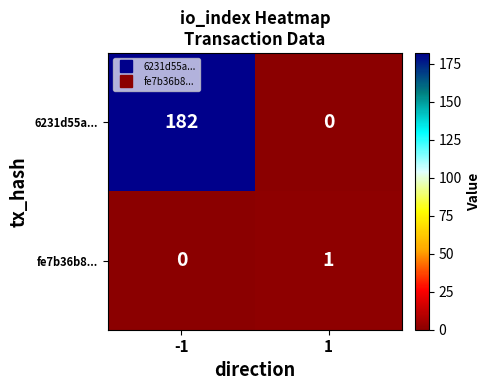

What is the greatest value displayed?

182